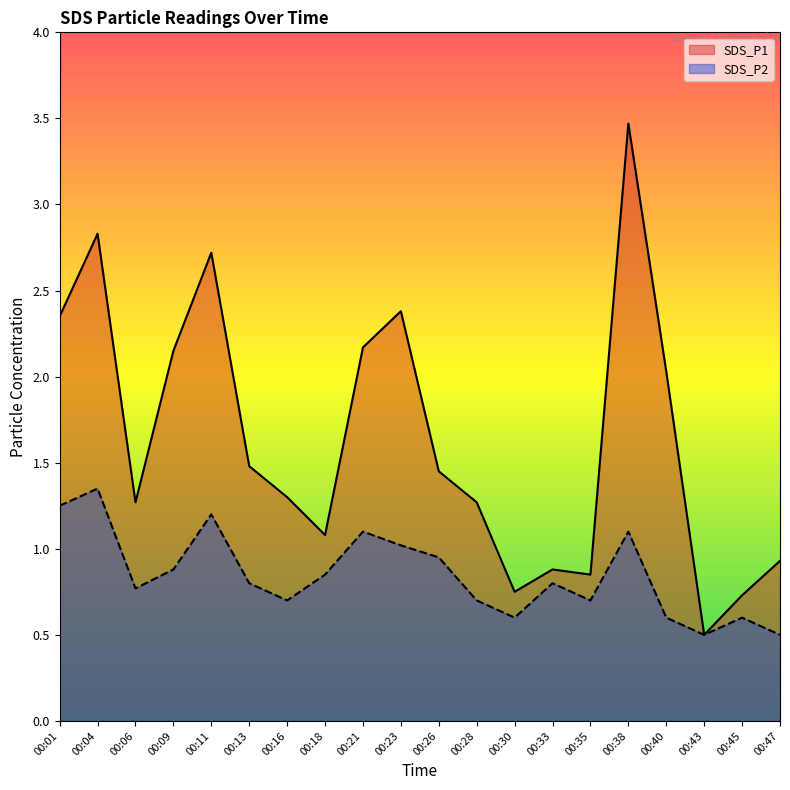

Which category has the highest value across all series?

00:38